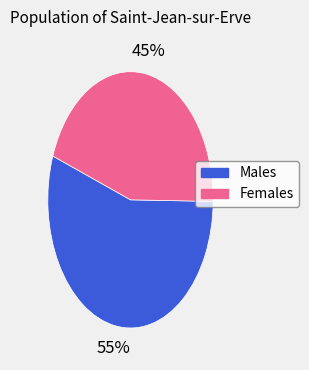

To the nearest percent, what is the average slice percentage?

50%